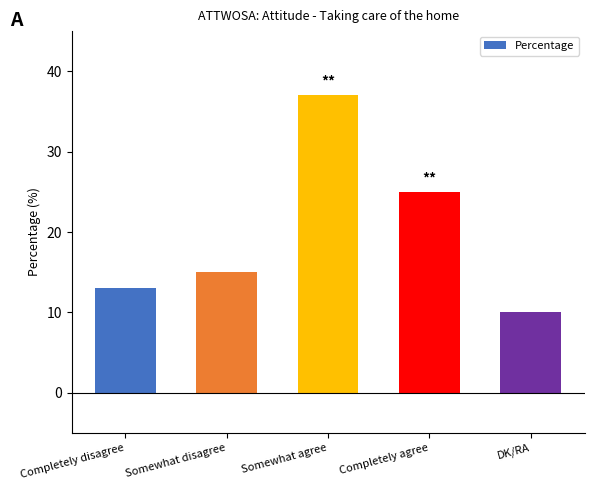

What is the difference between the maximum and minimum values?

27